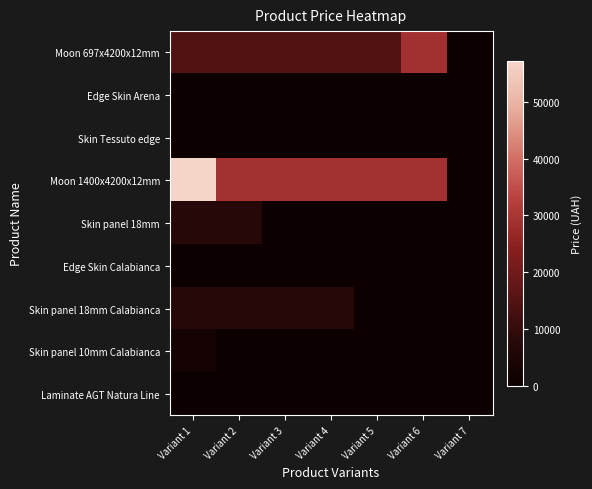

Between Variant 1 and Variant 7, which series saw the biggest shift?

Moon 1400x4200x12mm